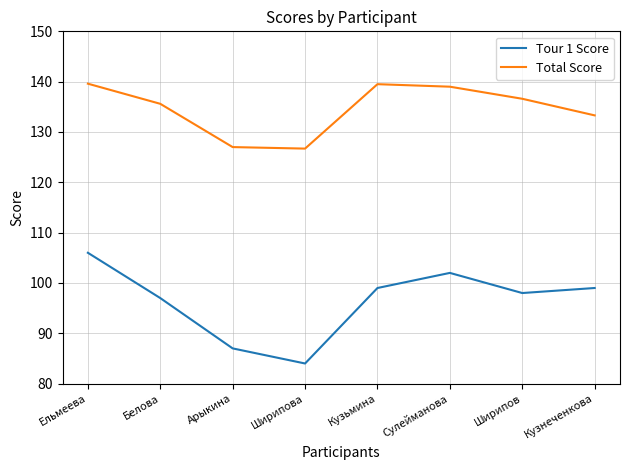

Is this an area chart (filled region under the line)?

No